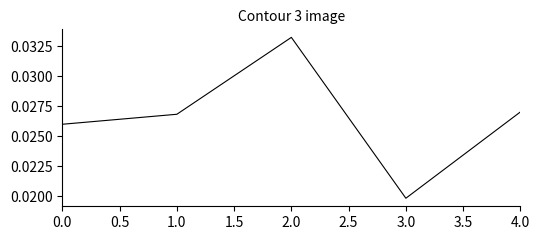

How many interior local valleys (lower than both neighbors) does the data have?

1